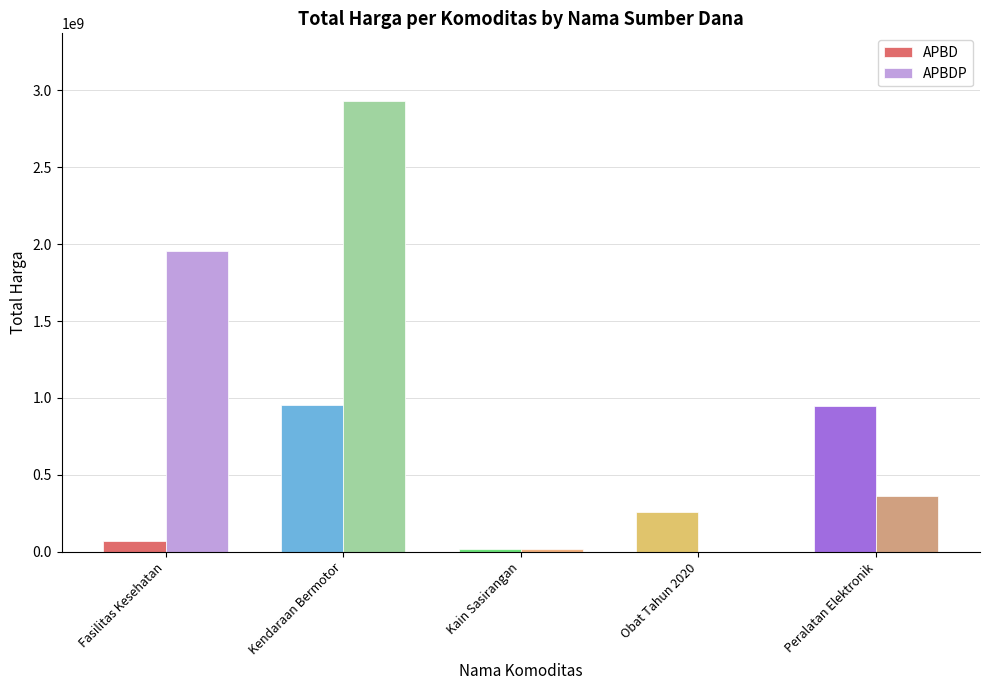

Which series has the widest spread of values?

APBDP